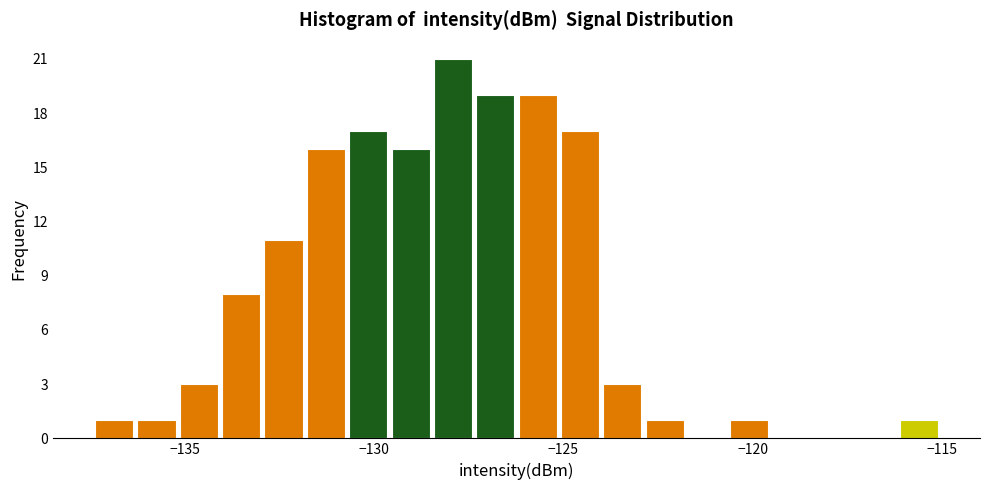

Around what value on the x-axis is the tallest bar? Give the approximate position of its centre, as read against the axis.

-128.0